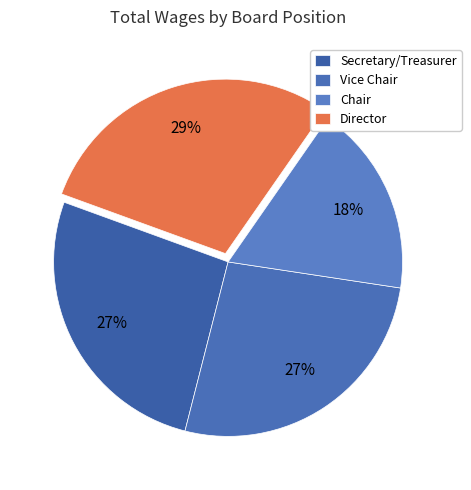

To the nearest percent, what is the difference between the largest and smallest slice percentages?

11%